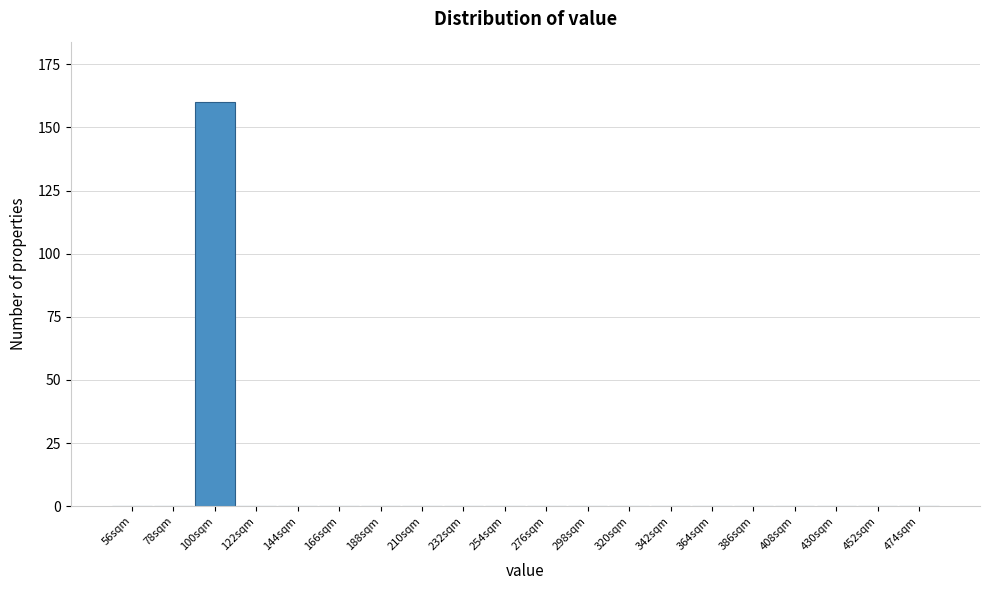

Reading right to left, transcribe all the data shown in this chart.

474sqm=0	452sqm=0	430sqm=0	408sqm=0	386sqm=0	364sqm=0	342sqm=0	320sqm=0	298sqm=0	276sqm=0	254sqm=0	232sqm=0	210sqm=0	188sqm=0	166sqm=0	144sqm=0	122sqm=0	100sqm=160	78sqm=0	56sqm=0